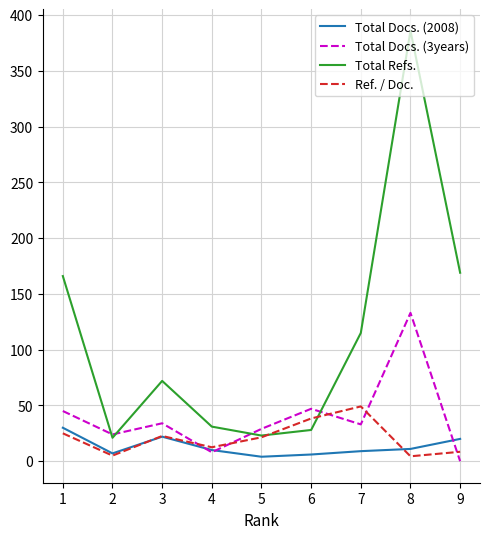

The value of Total Refs. at 9 is 84.8. True or false?

False